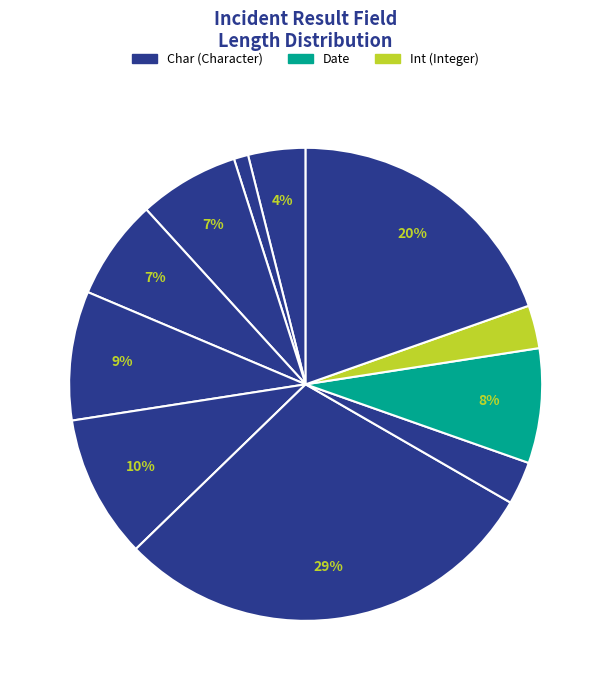

Count the number of slices in the pie.

11